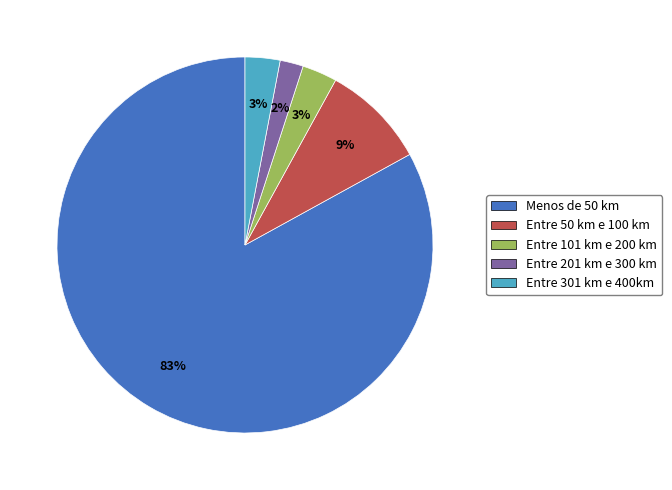

Is there any slice that represents more than half of the pie?

Yes